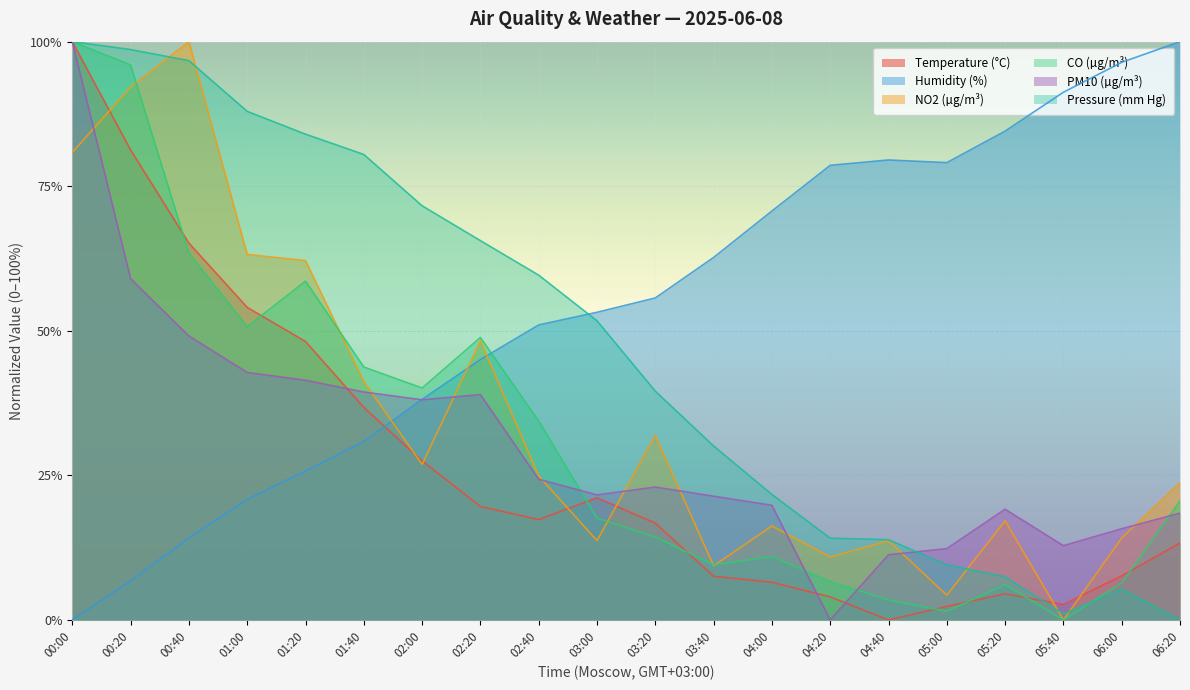

At which category does Temperature (°C) reach its first local peak?

03:00